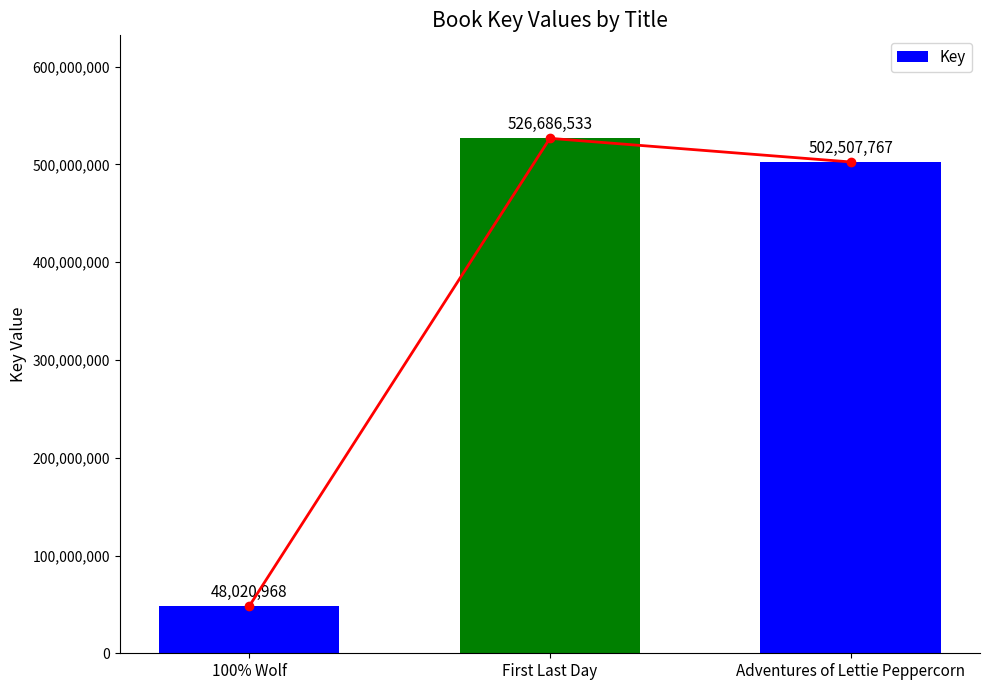

Reading left to right, list all the values displayed in this chart.

100% Wolf=48020968	First Last Day=526686533	Adventures of Lettie Peppercorn=502507767